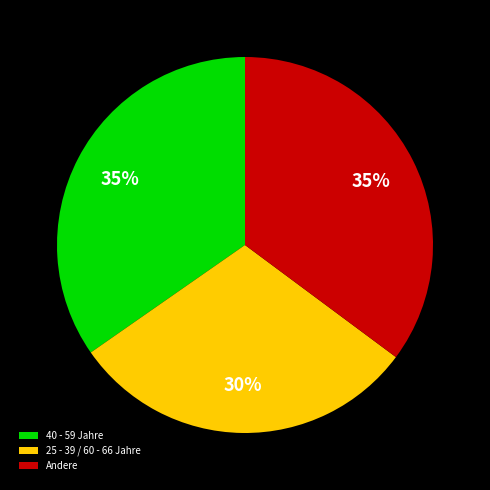

Is it true that 40 - 59 Jahre is 35% of the pie?

True